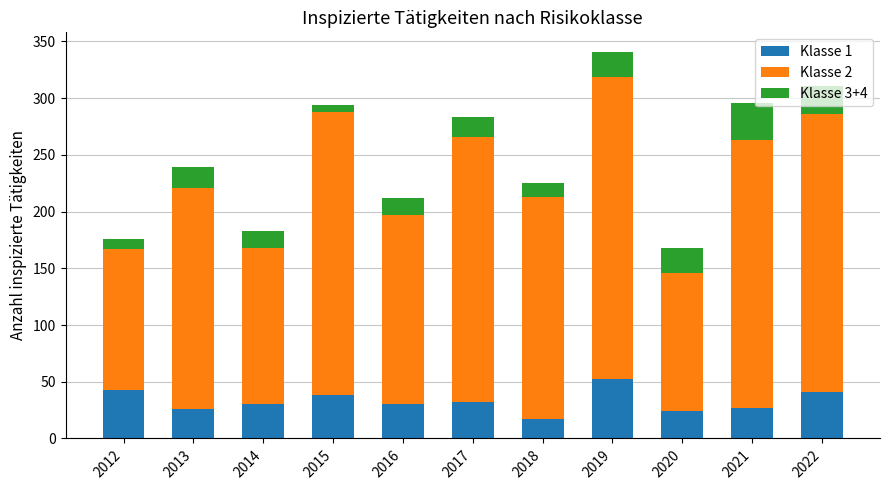

What is the total value across all series at 2014?

183